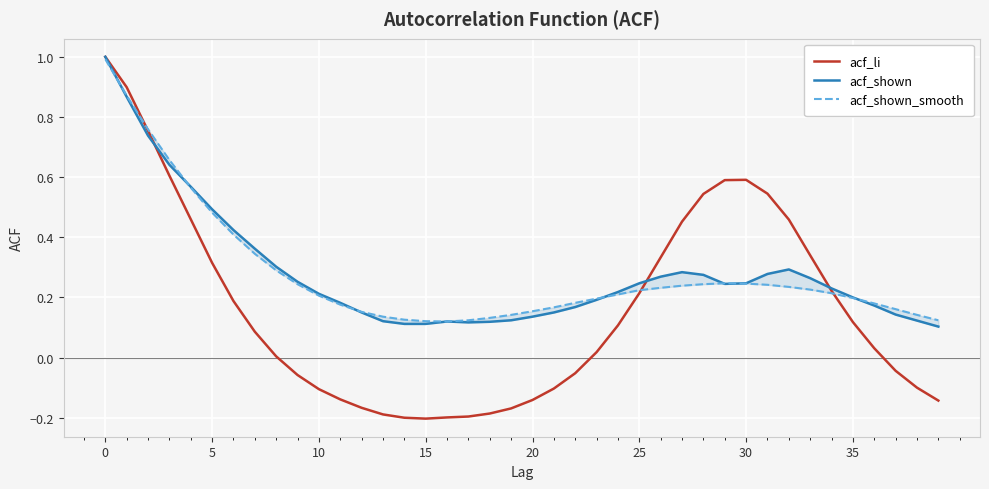

Does the chart display data point markers on the line(s)?

No